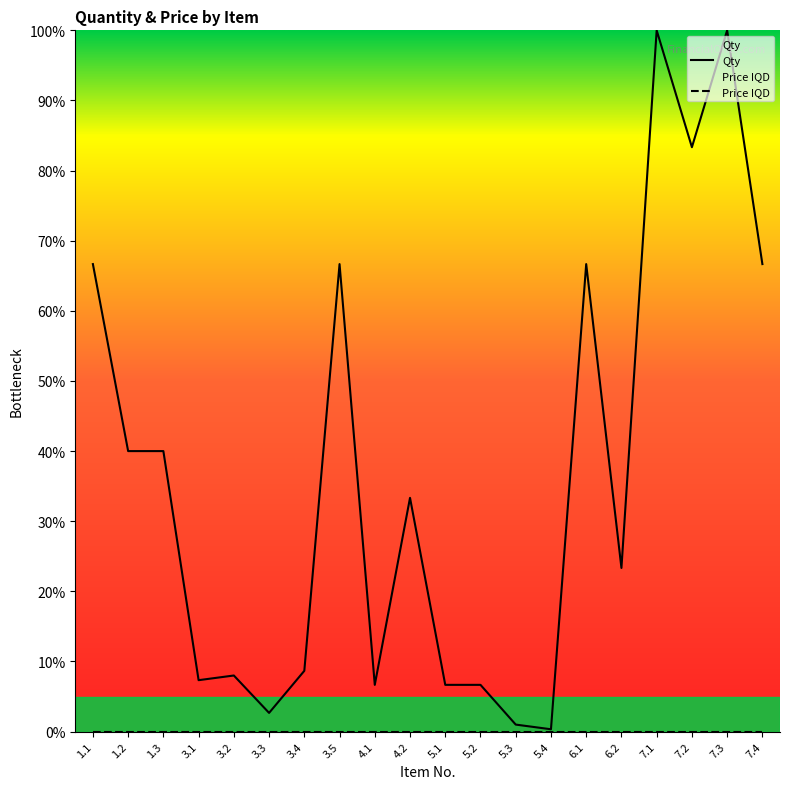

What is the maximum value shown in the chart?

100.0